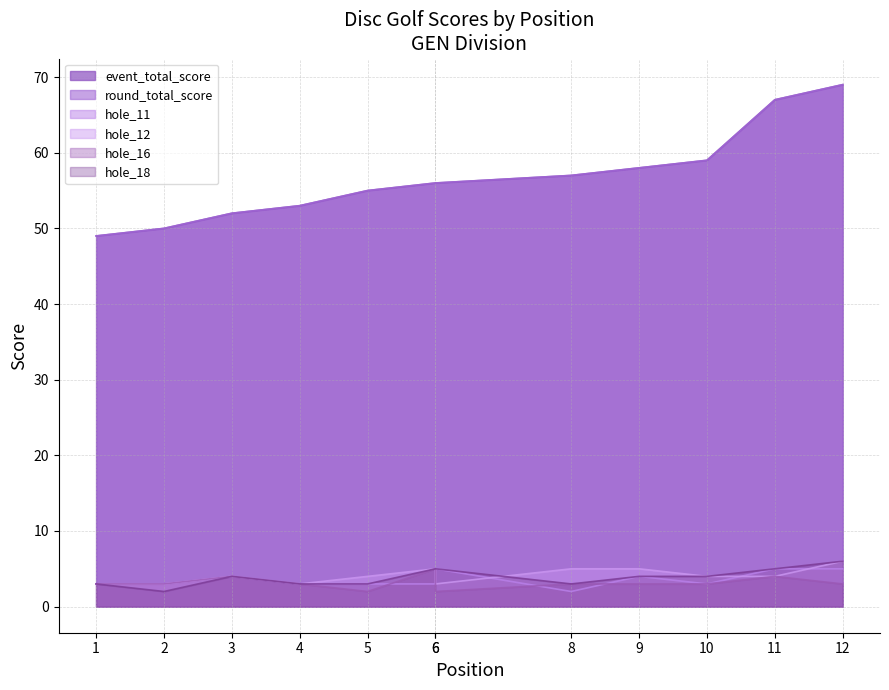

Which series has the largest total across all categories?

event_total_score